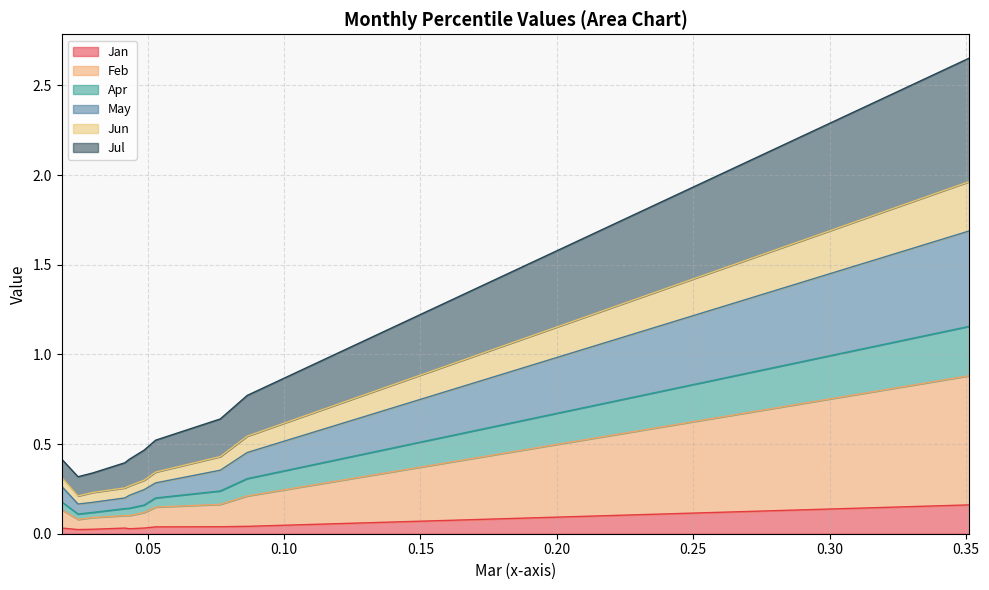

Between pct25 and pct15, which is larger?

pct25